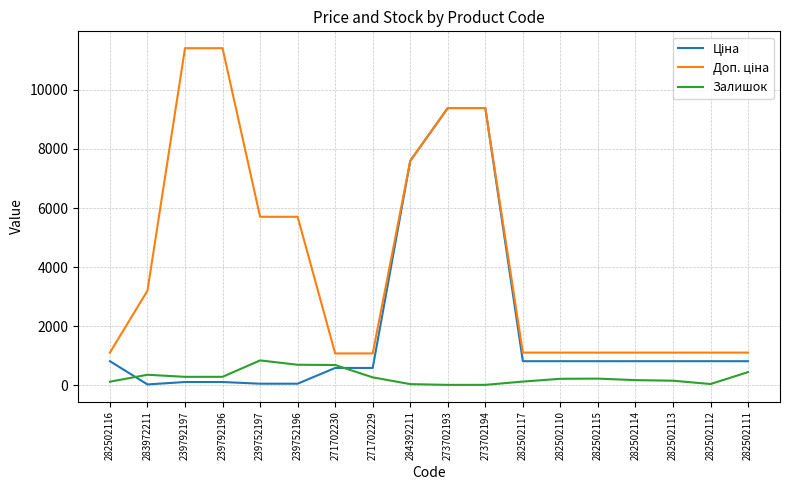

The Залишок series shows 17.0 at 273702193. True or false?

True